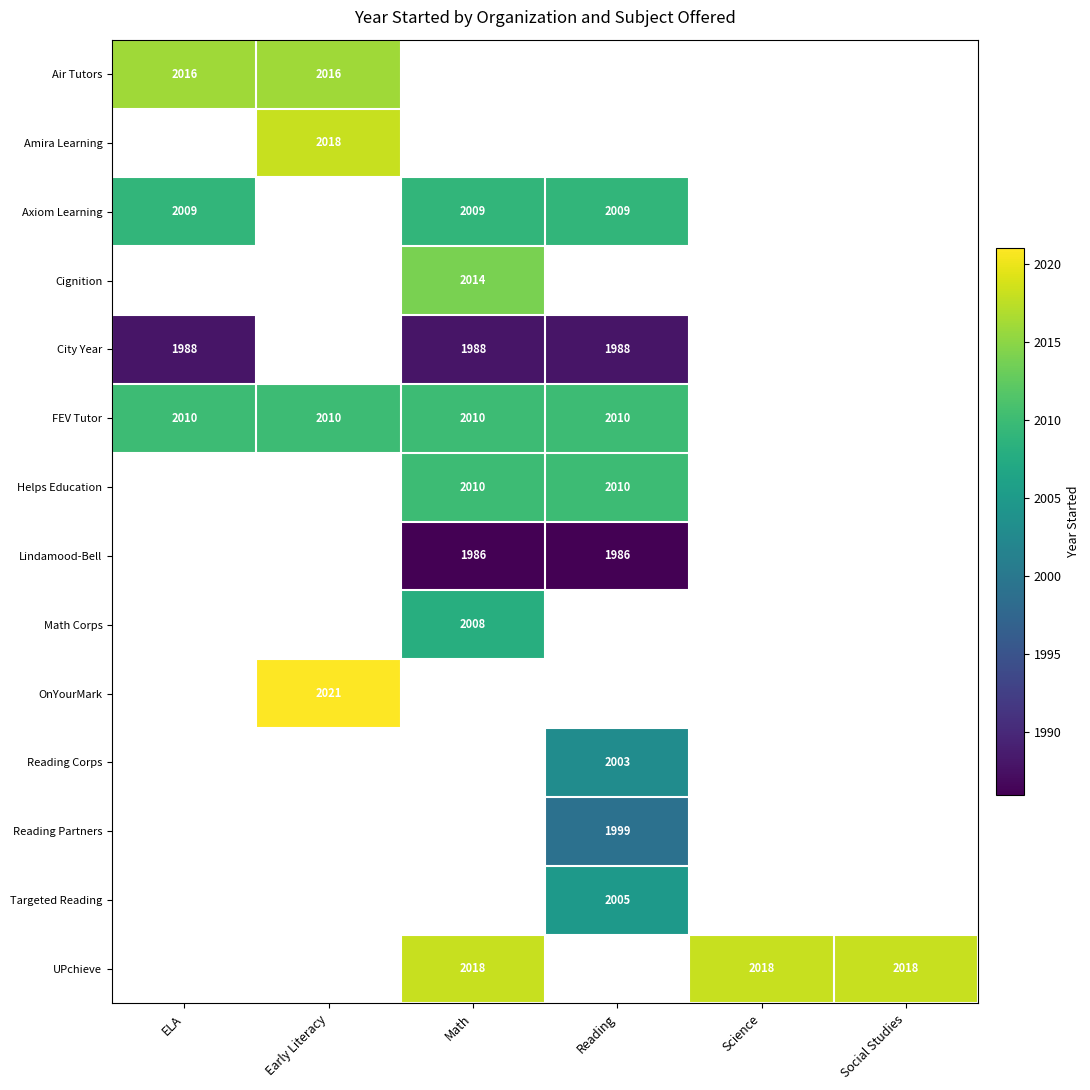

What is the smallest value displayed?

1986.0